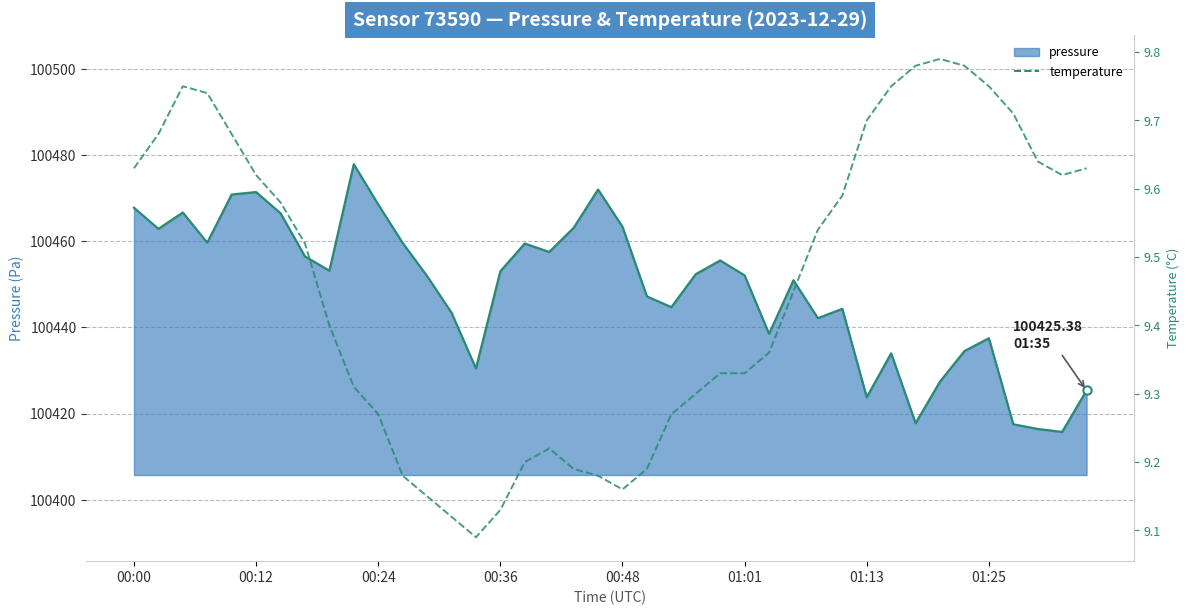

At which label is pressure_line closest to 100446?

21